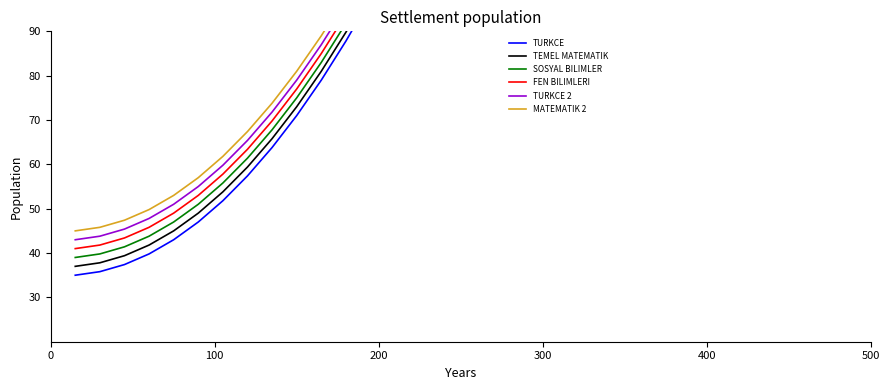

True or false: TURKCE 2 has more than 2 interior local peaks.

False